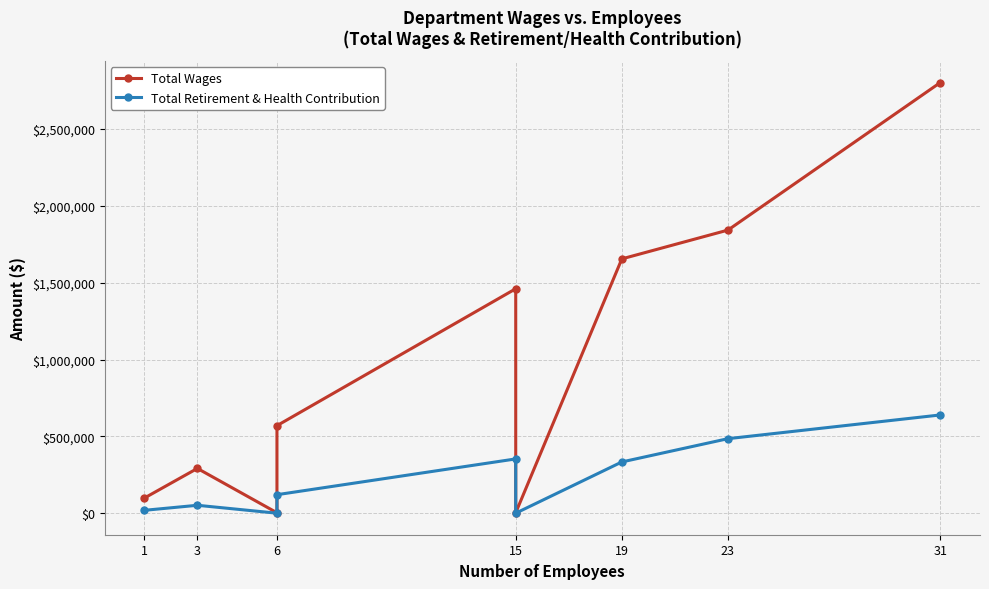

True or false: Total Retirement & Health Contribution and Total Wages intersect in this chart.

False